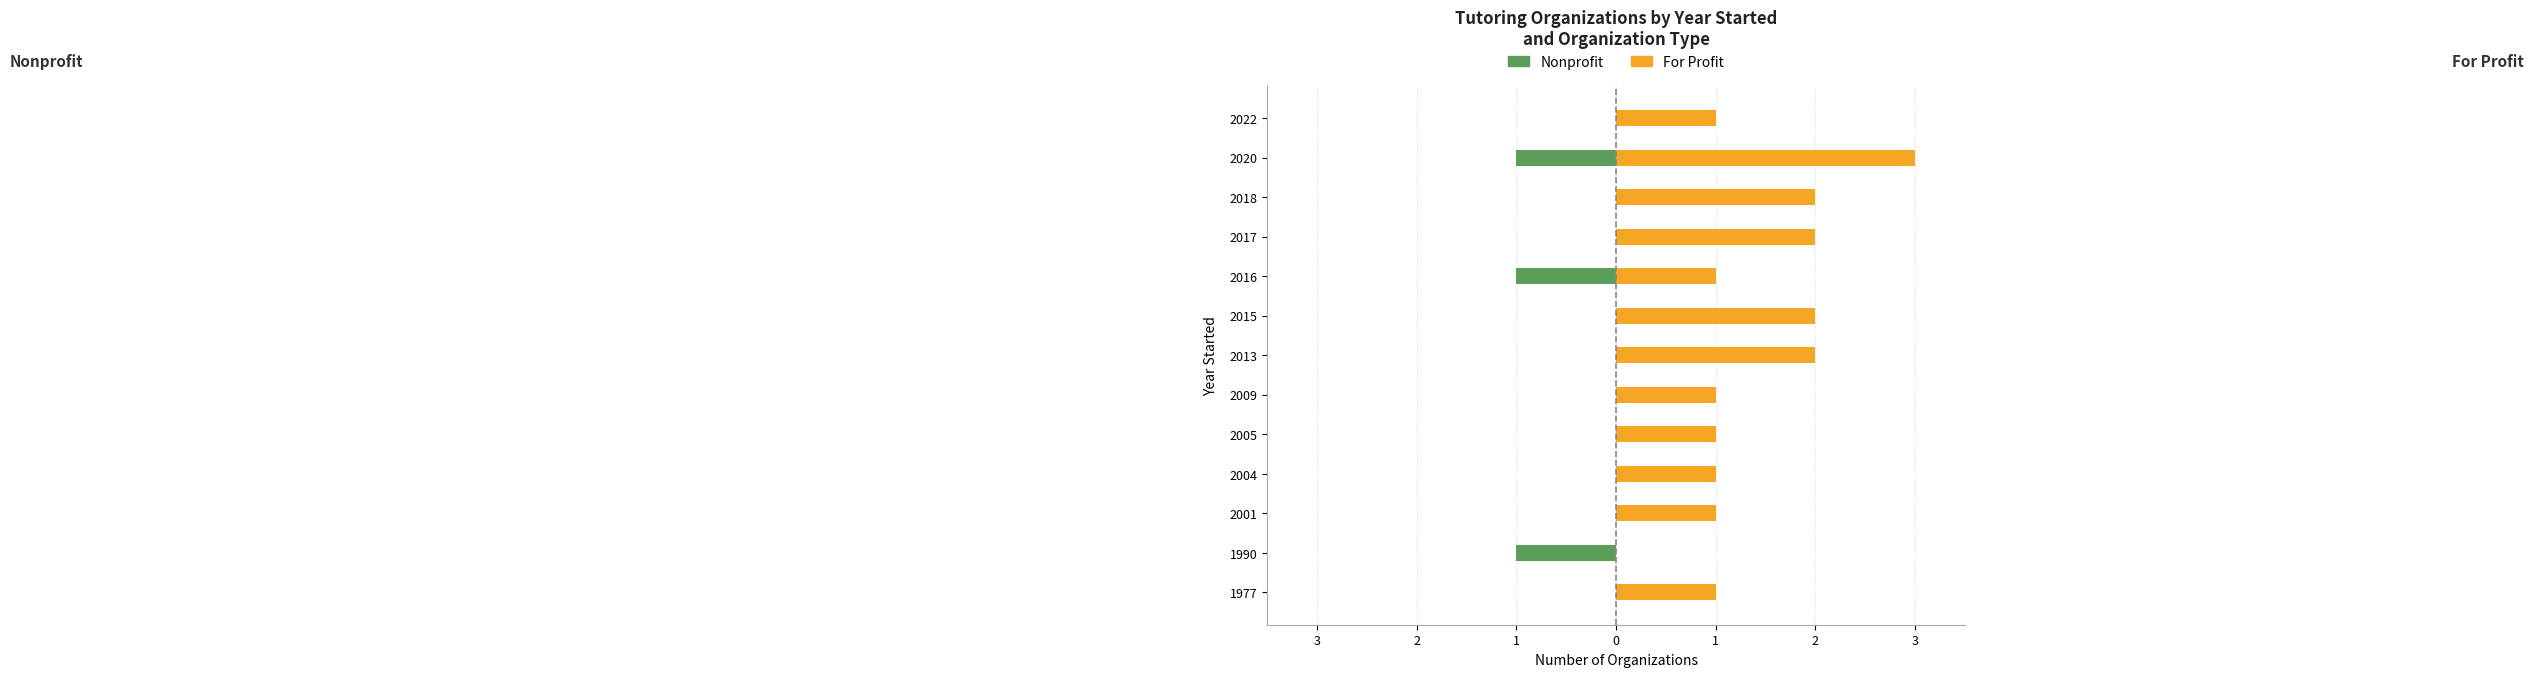

The value of For Profit at 1 is 2. True or false?

False